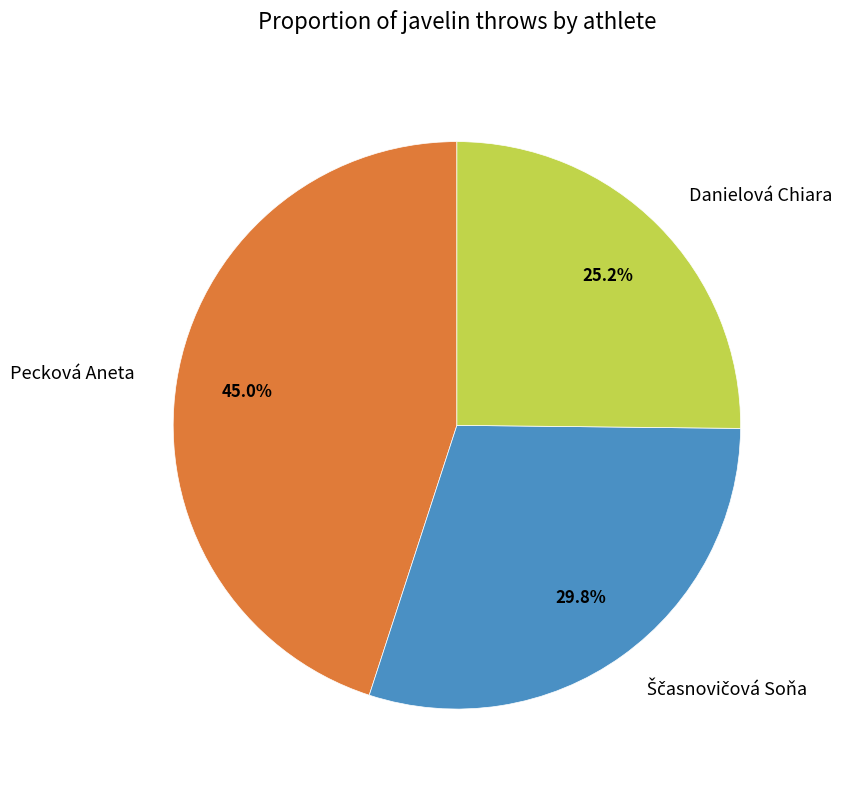

How many slices are in this pie chart?

3